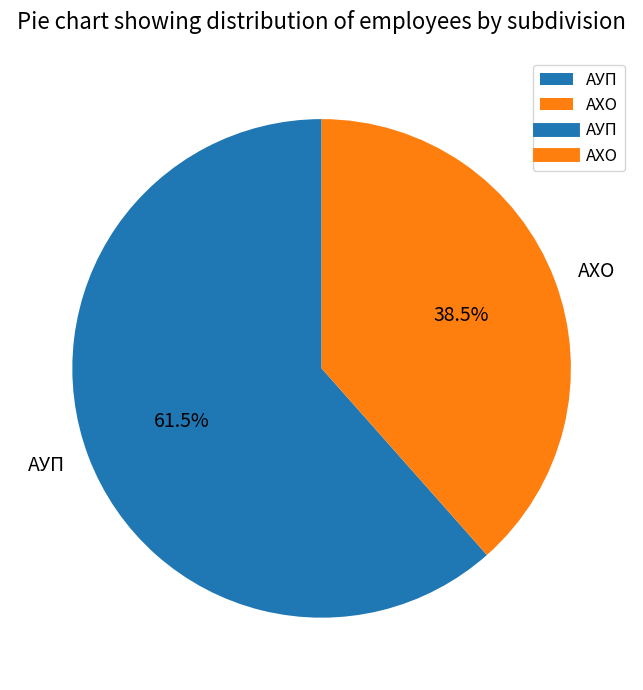

Is there any slice that represents more than half of the pie?

Yes